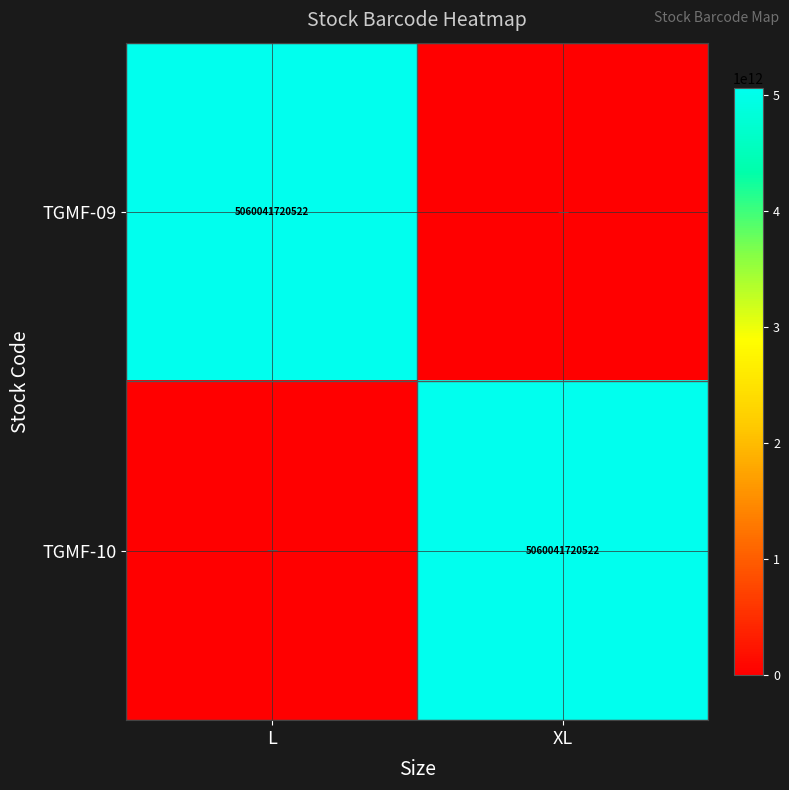

What is the total value across all series at L?

5060041720522